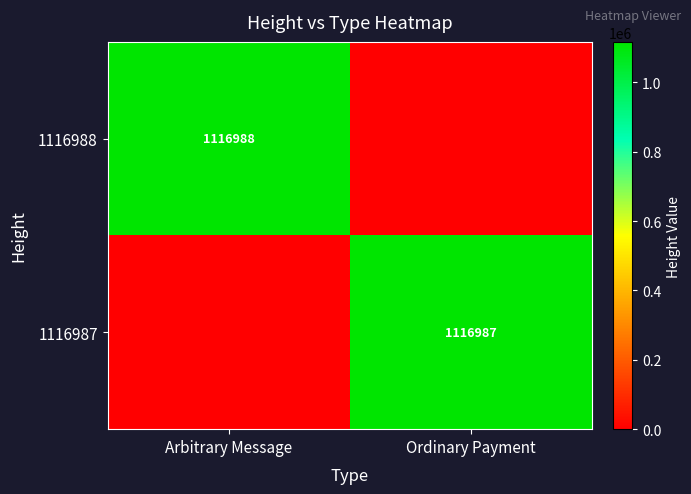

Between Ordinary Payment and Arbitrary Message, which is larger?

Arbitrary Message